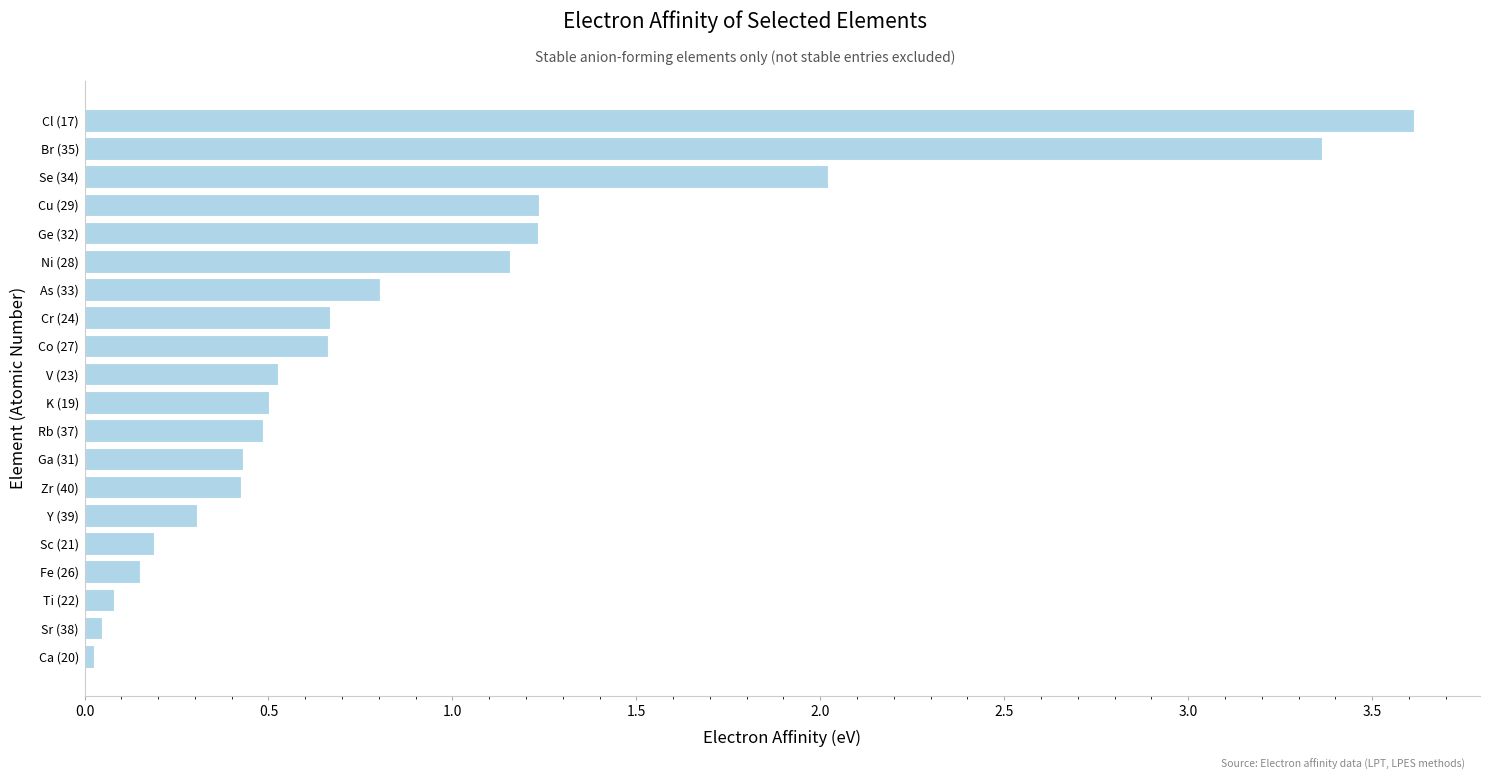

What is the greatest value displayed?

3.6